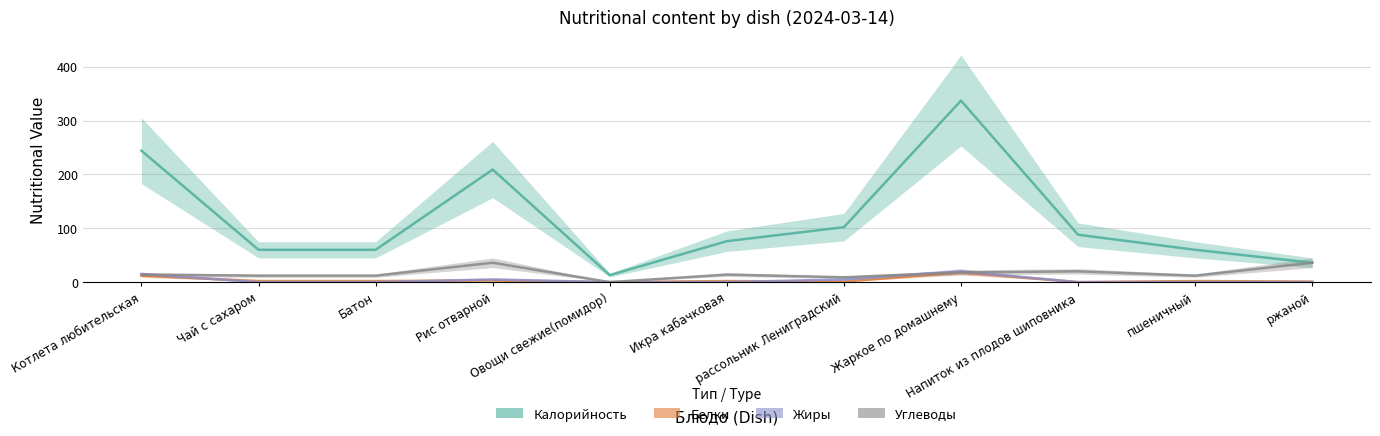

Between Овощи свежие(помидор) and Напиток из плодов шиповника, which is larger?

Напиток из плодов шиповника